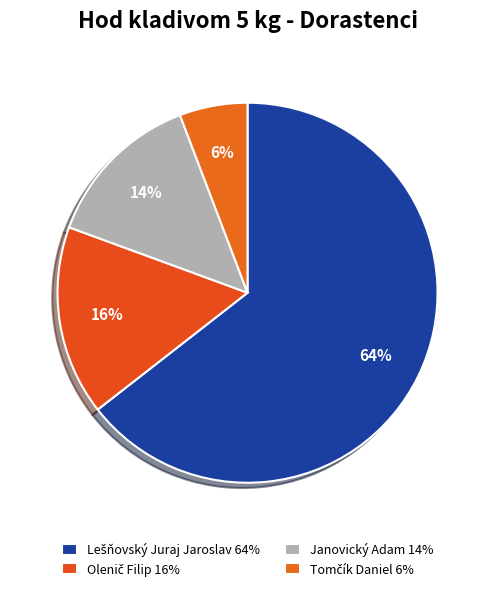

Combined, do Lešňovský Juraj Jaroslav and Tomčík Daniel account for over 50%?

Yes